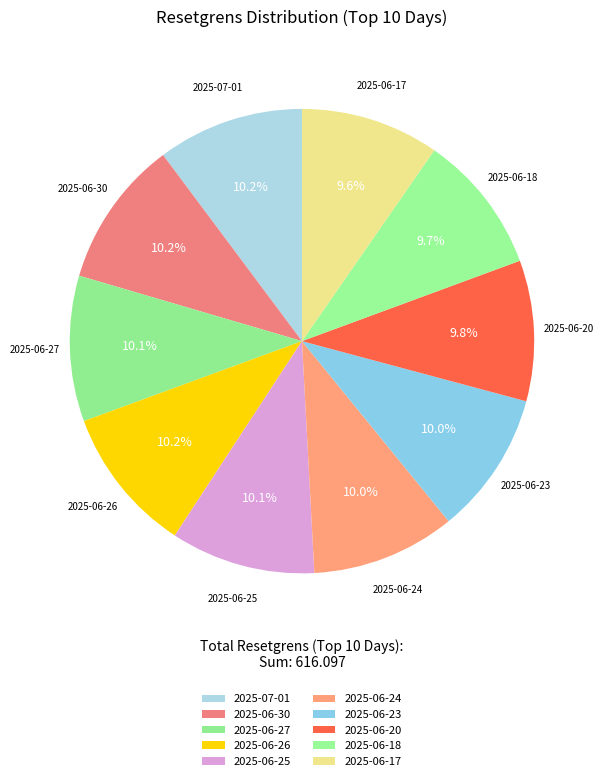

What is the ratio of the value at 2025-06-24 to the value at 2025-06-30?

1.0